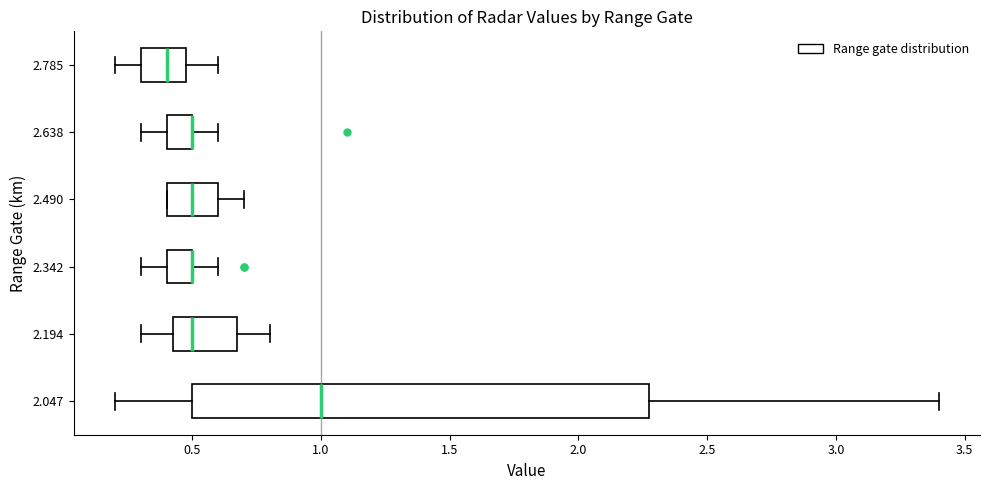

Where is the left edge of the box at y = 2.194 on the x-axis? The values are not printed on the chart, so give them approximately, as read against the axis.

0.45